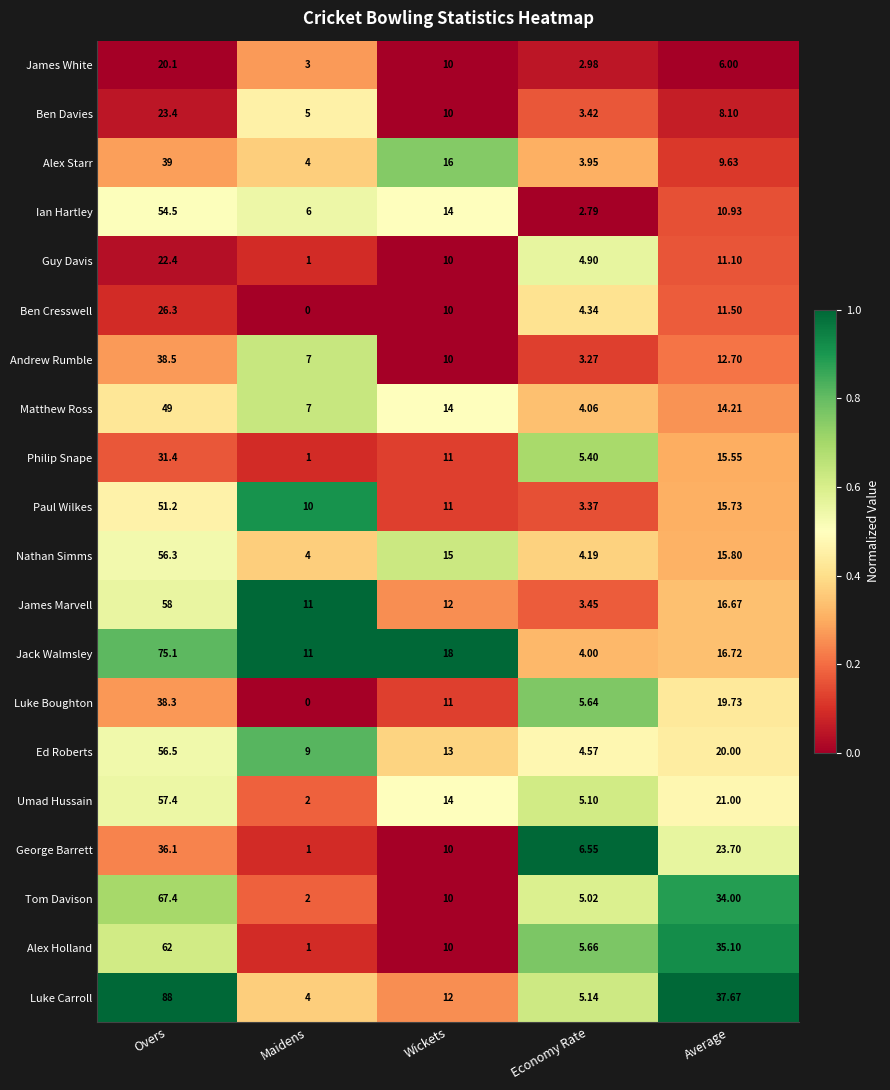

Rank the series at Average from highest to lowest value.

Luke Carroll, Alex Holland, Tom Davison, George Barrett, Umad Hussain, Ed Roberts, Luke Boughton, Jack Walmsley, James Marvell, Nathan Simms, Paul Wilkes, Philip Snape, Matthew Ross, Andrew Rumble, Ben Cresswell, Guy Davis, Ian Hartley, Alex Starr, Ben Davies, James White